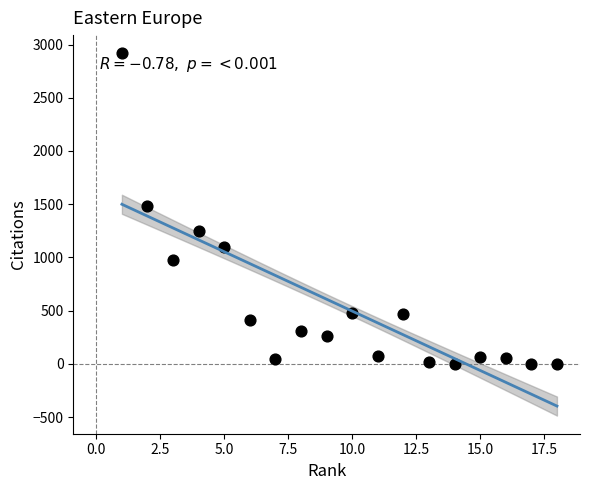

What is the range of Y values (max minus min)?

2918